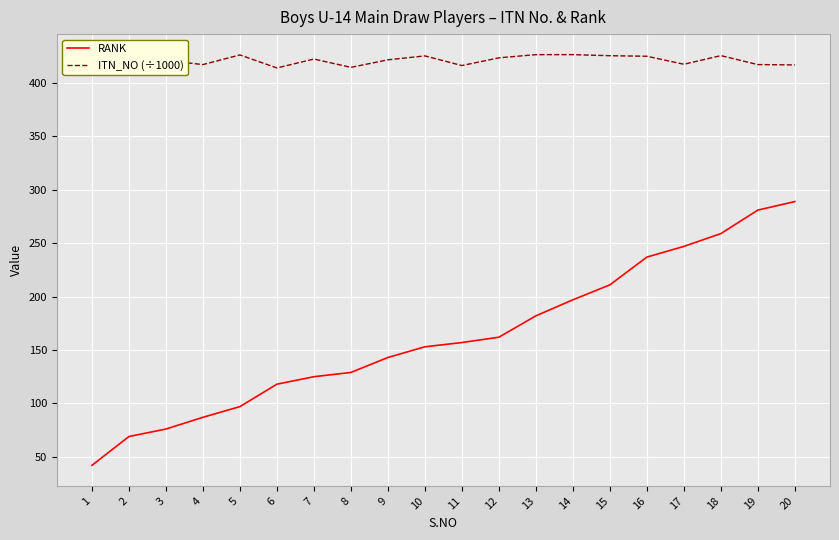

True or false: ITN_NO (÷1000) has a value of 112.4 at 4.

False